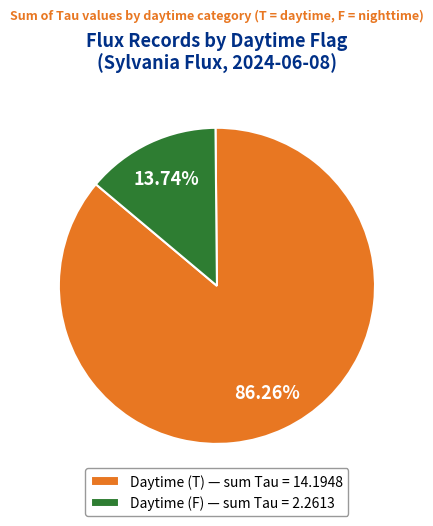

Between Daytime (T) — sum Tau = 14.1948 and Daytime (F) — sum Tau = 2.2613, which is larger?

Daytime (T) — sum Tau = 14.1948